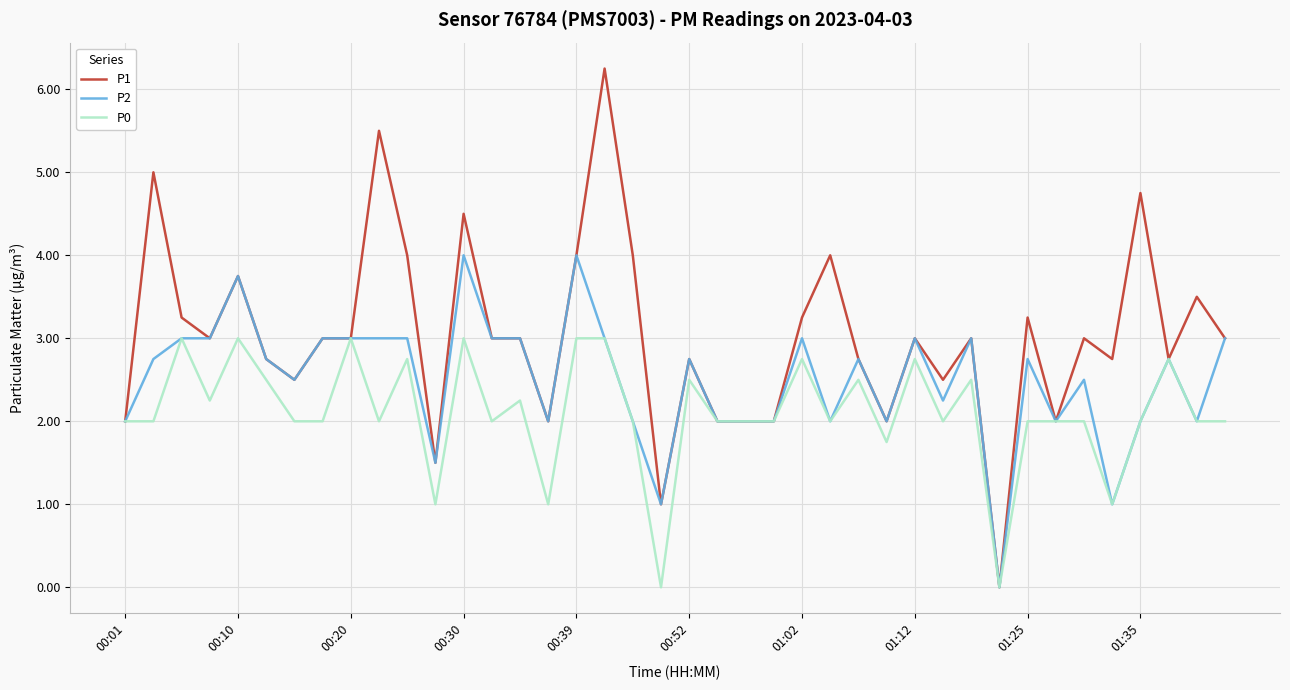

Which series has the largest range (max minus min)?

P1